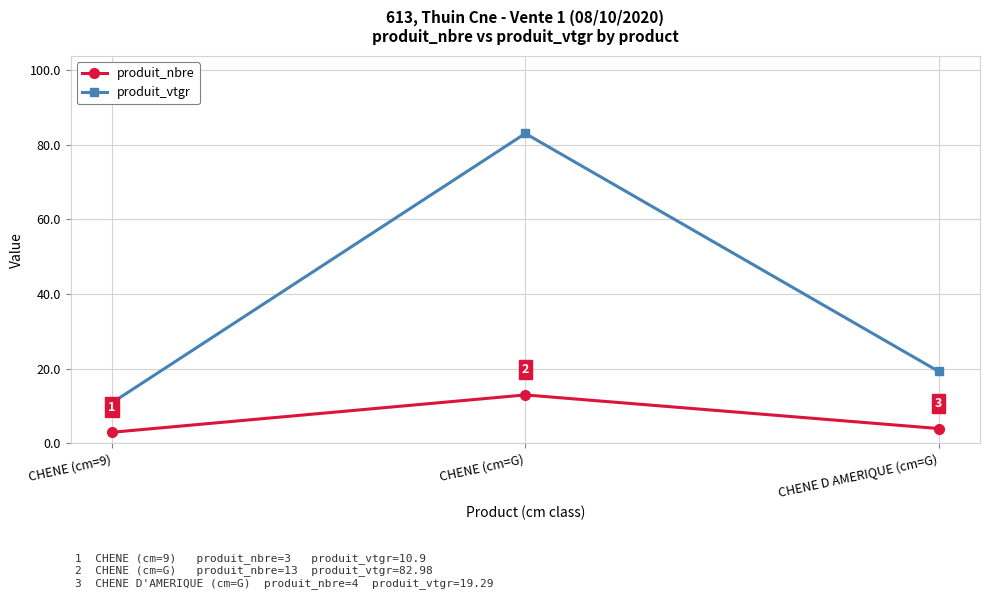

What is the average value of the produit_vtgr series?

37.7